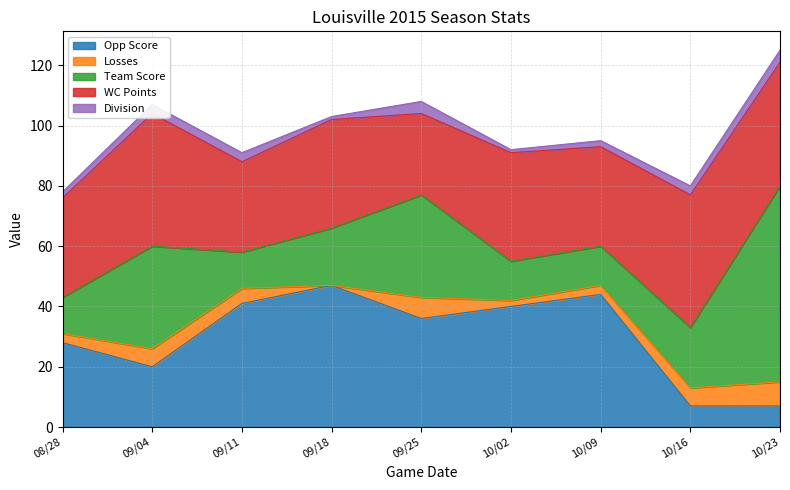

What position from the left is 10/09?

7